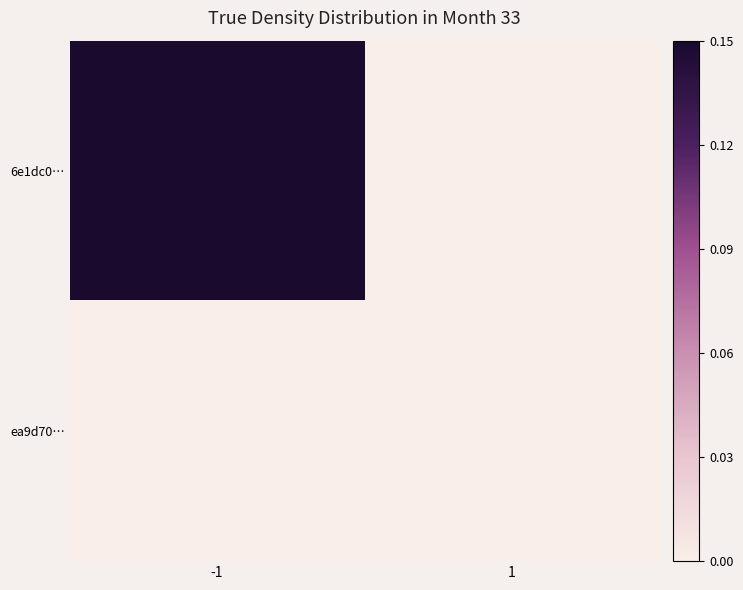

At which category is the sum across all series the highest?

-1